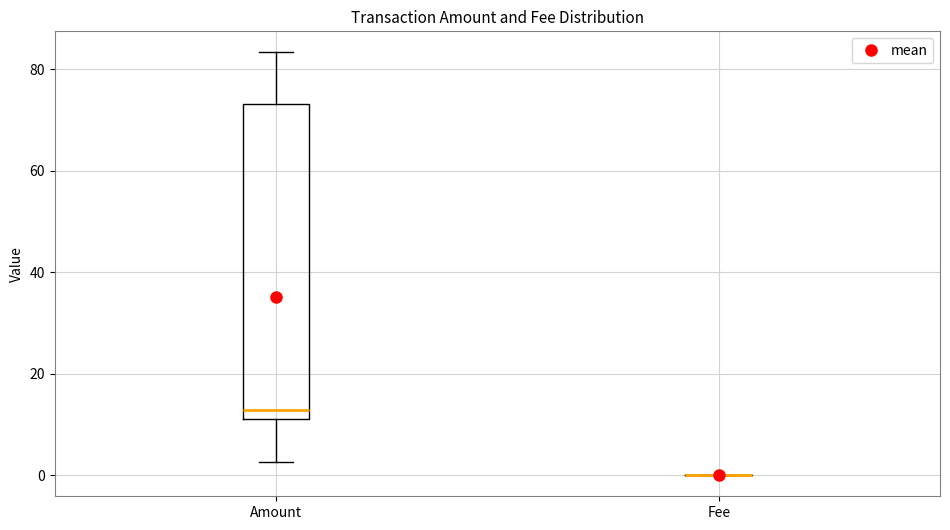

Where is the upper edge of the box for Amount on the y-axis? The values are not printed on the chart, so give them approximately, as read against the axis.

74